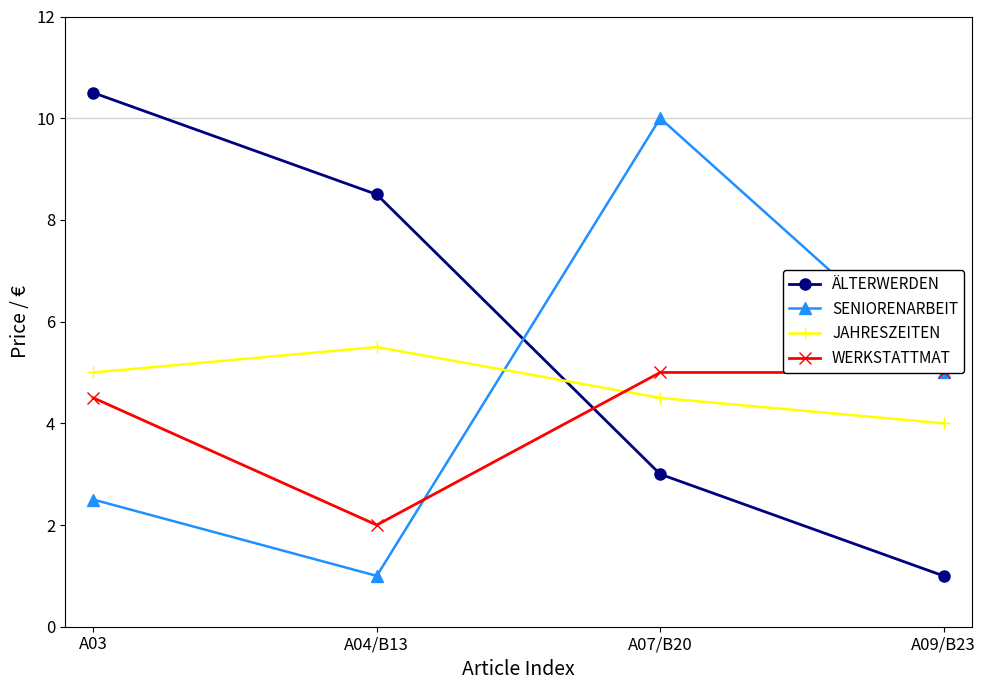

Which category has the highest value in the ÄLTERWERDEN series?

A03